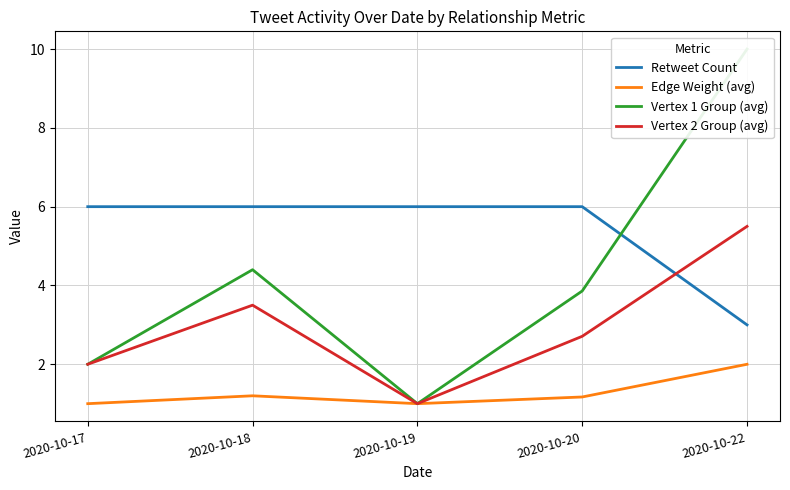

Which has a higher value, 2020-10-22 or 2020-10-19?

2020-10-19